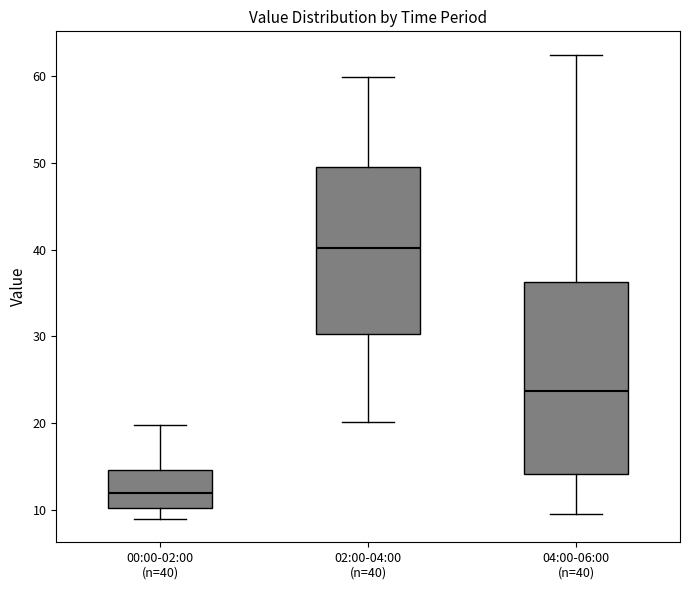

Reading left to right, read every box against the y-axis: the position of its median line, the range the box covers, and the ends of its whiskers. The values are not printed on the chart, so give them approximately, as read against the axis.

00:00-02:00 (n=40): median 12, box 10 to 15, whiskers 9 to 20
02:00-04:00 (n=40): median 40, box 30 to 50, whiskers 20 to 60
04:00-06:00 (n=40): median 24, box 14 to 36, whiskers 10 to 62